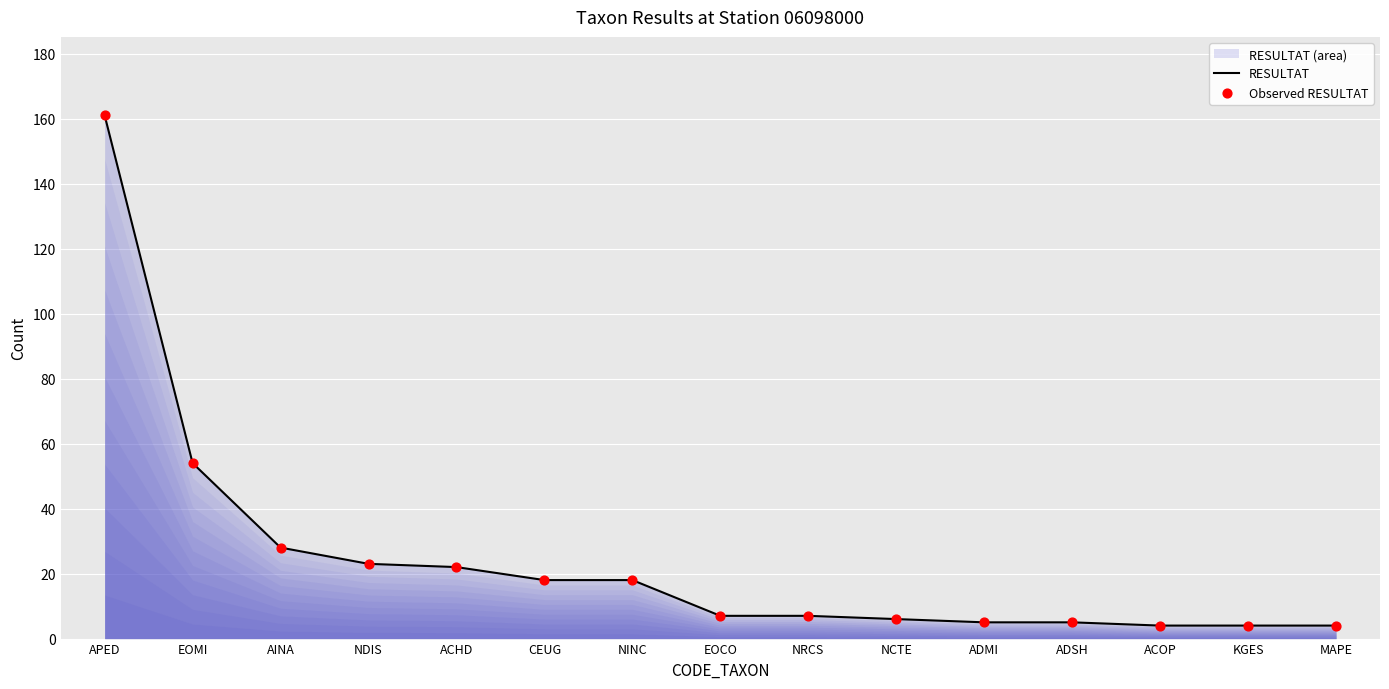

Which series contains the lowest Y value?

RESULTAT